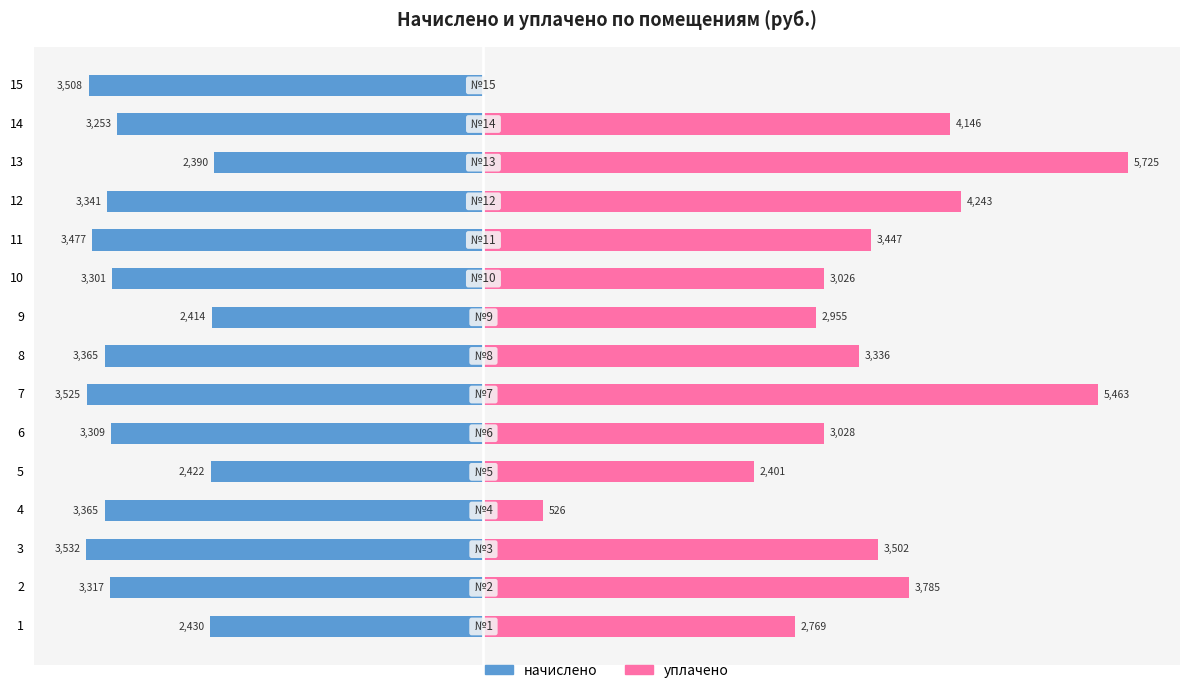

Between 15 and 12, which is larger?

12